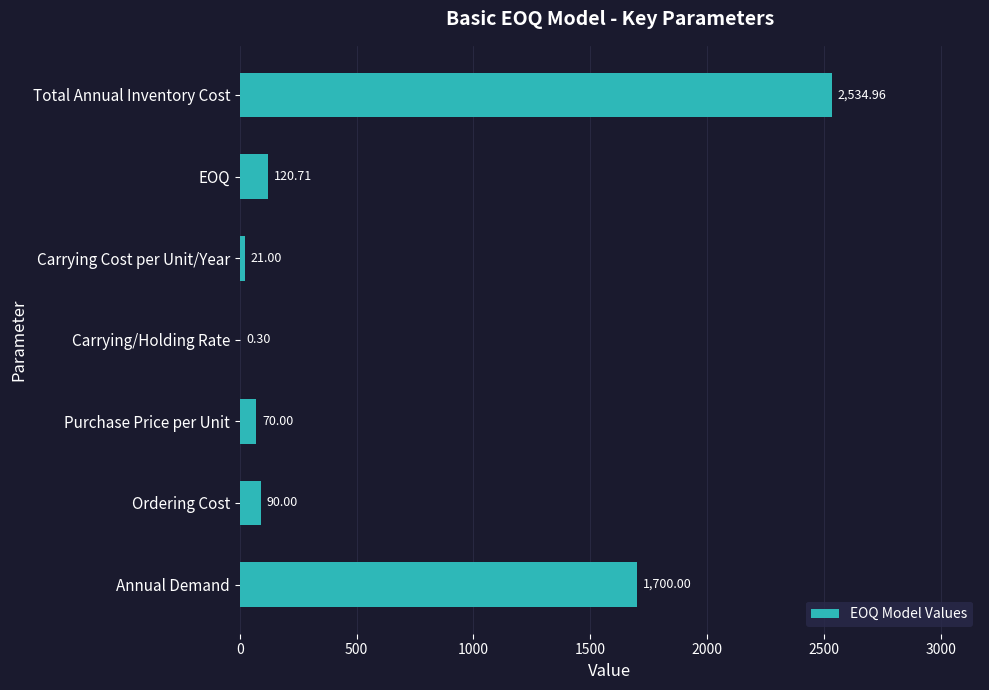

Count the number of categories in the chart.

7